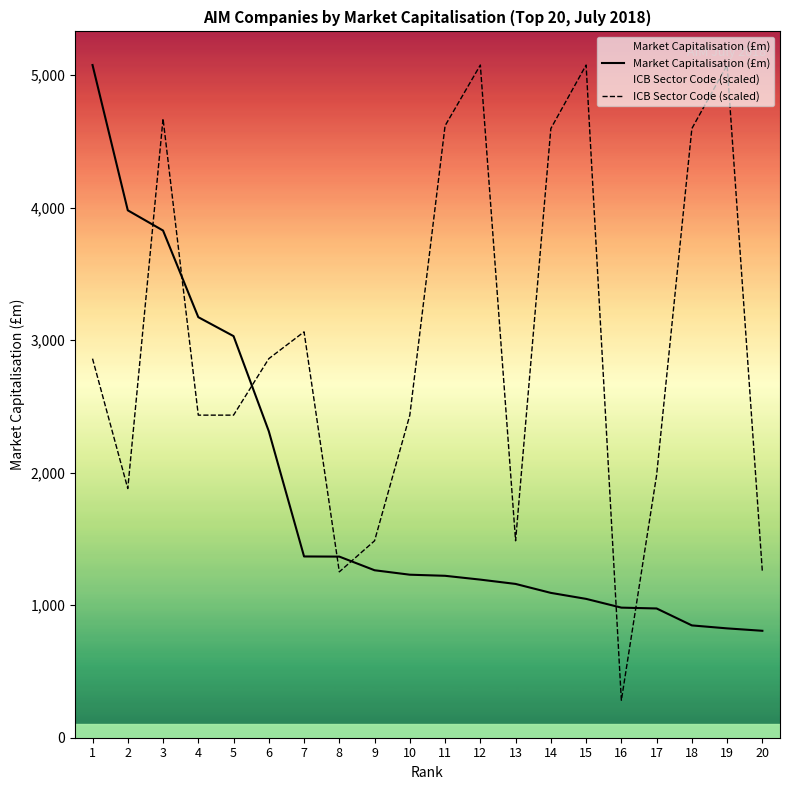

List the labels in order of Market Capitalisation (£m) value, largest first.

1, 2, 3, 4, 5, 6, 7, 8, 9, 10, 11, 12, 13, 14, 15, 16, 17, 18, 19, 20